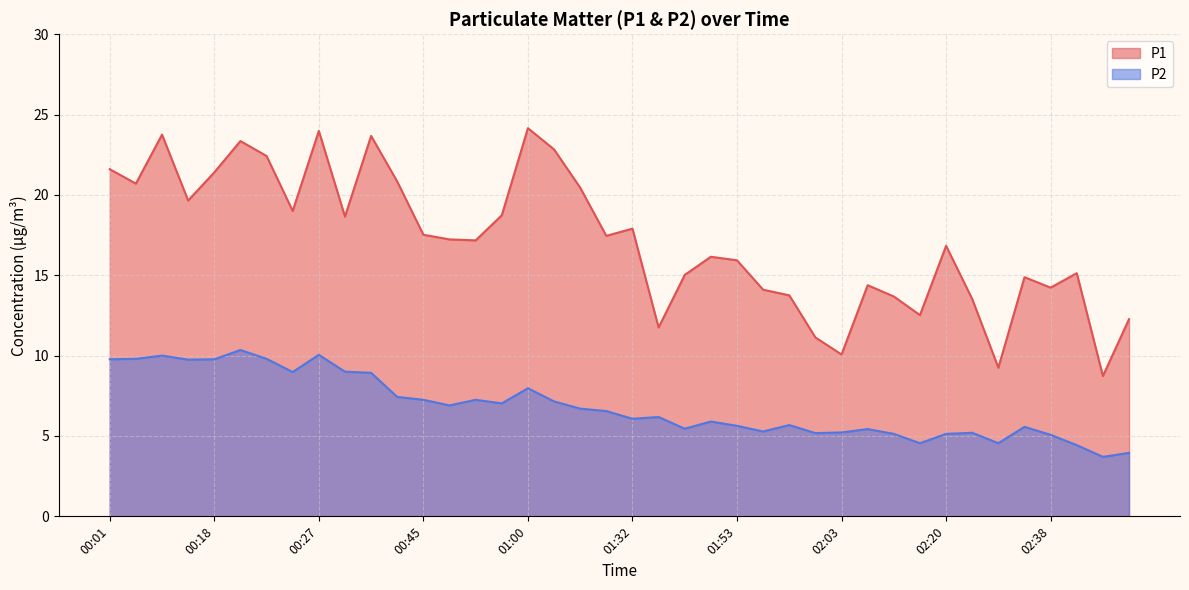

List the series in order of their overall mean, lowest first.

P2, P1